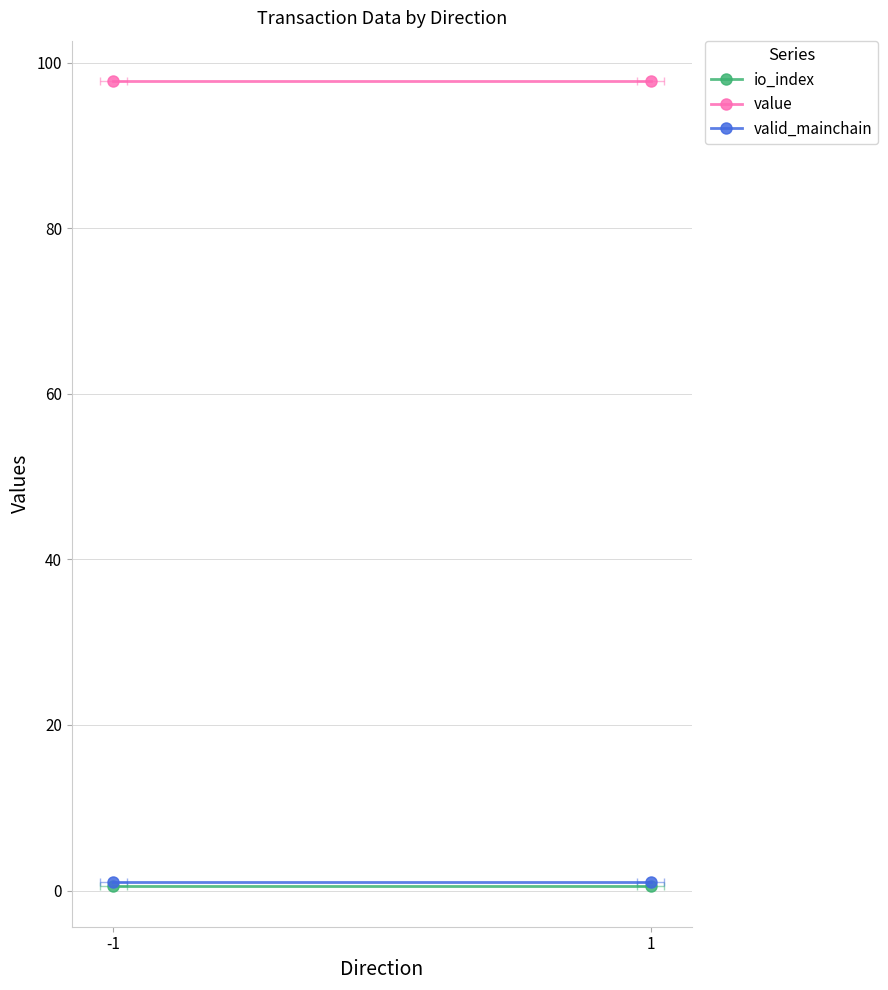

Is it true that value equals 97.8 at 1?

True